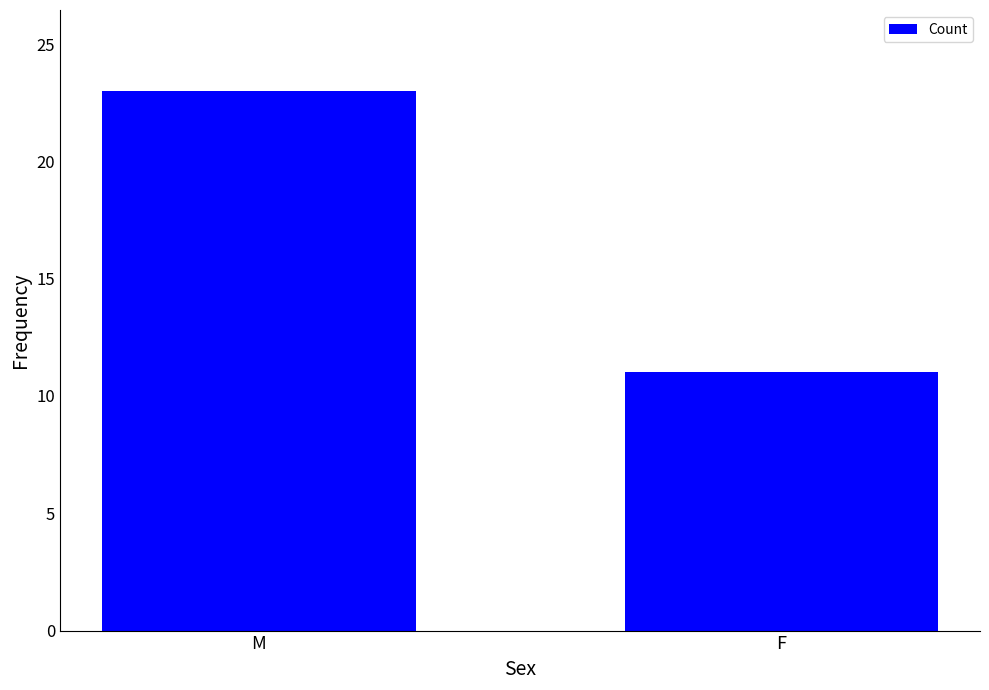

What is the greatest value displayed?

23